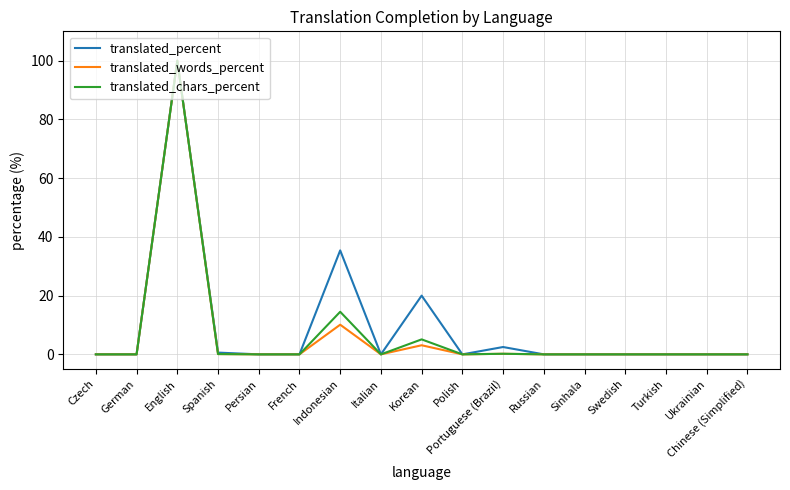

What is the total value across all series at English?

300.0